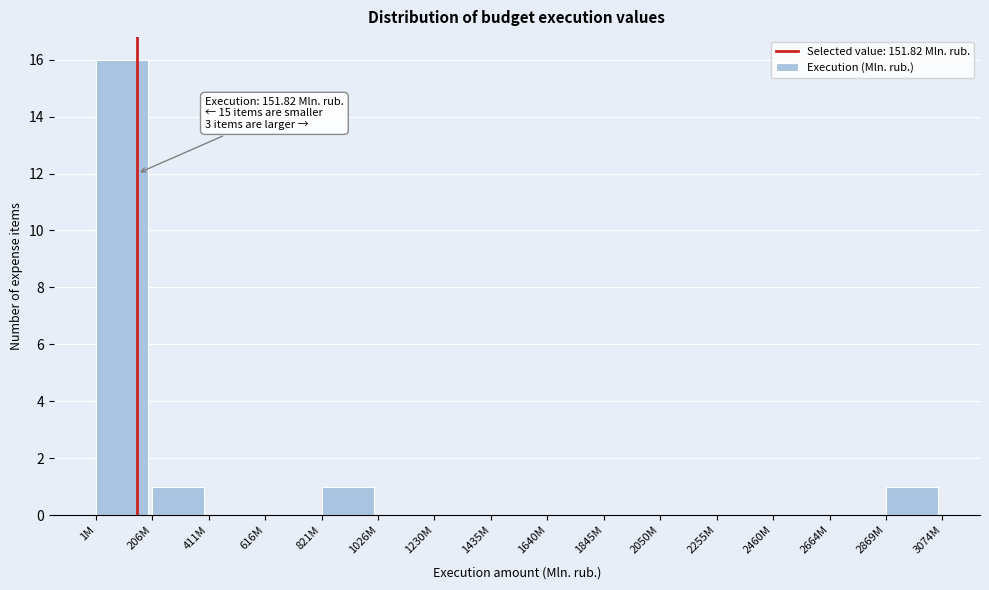

Reading left to right, extract all data points from this chart.

1M=16	206M=1	411M=0	616M=0	821M=1	1026M=0	1230M=0	1435M=0	1640M=0	1845M=0	2050M=0	2255M=0	2460M=0	2664M=0	2869M=1